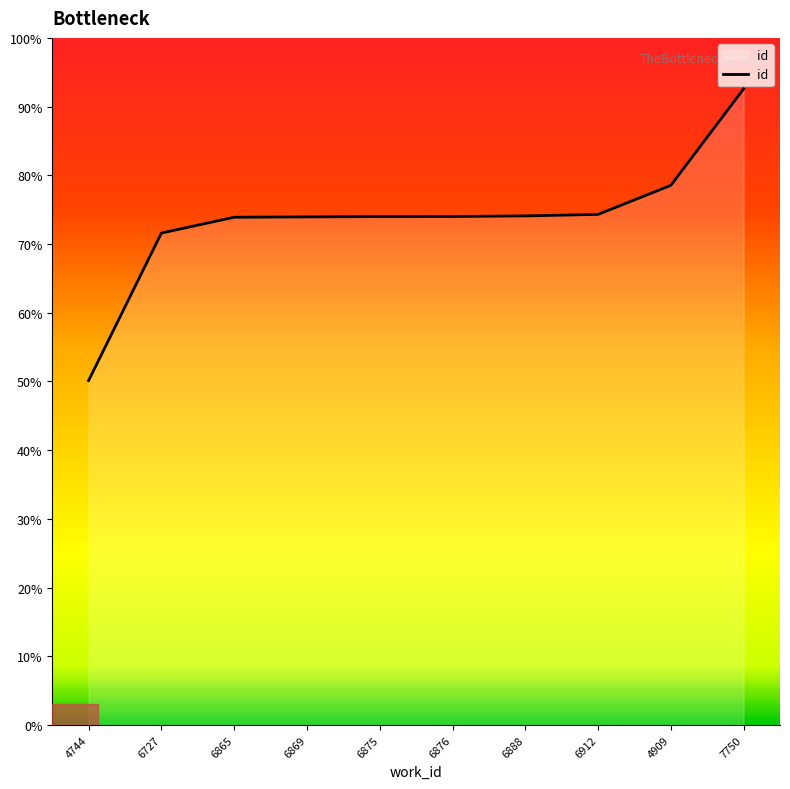

Count the number of categories in the chart.

10